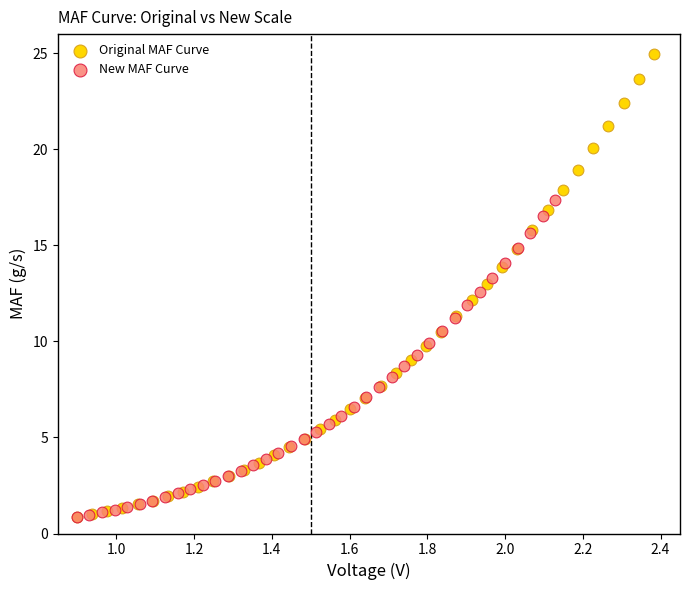

Which series contains the highest Y value?

Original MAF Curve